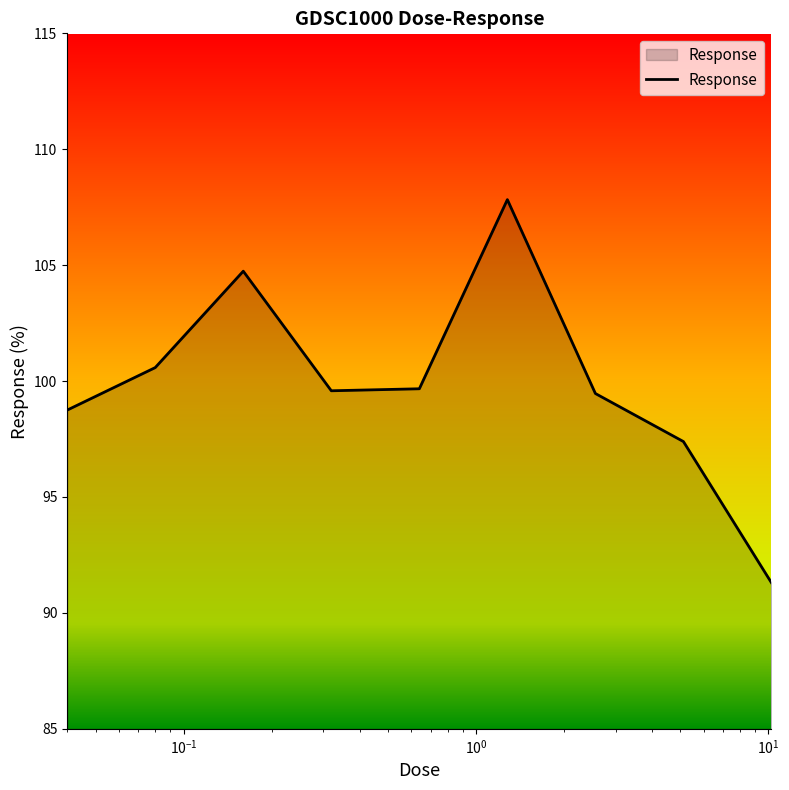

What is the smallest value displayed?

91.3